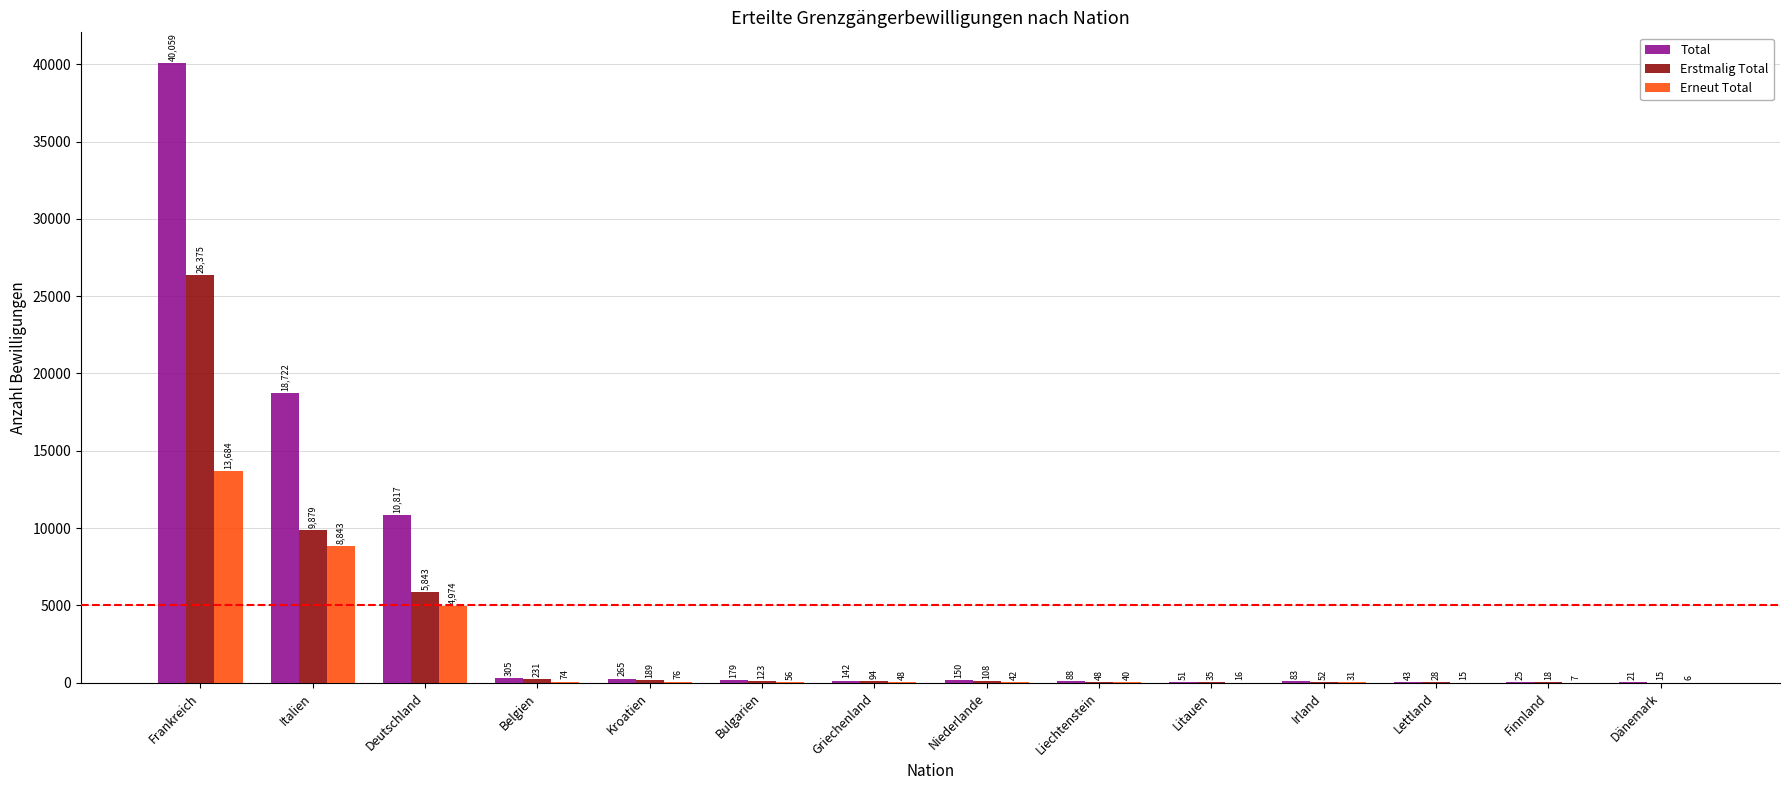

Between Bulgarien and Irland, which series saw the biggest shift?

Total